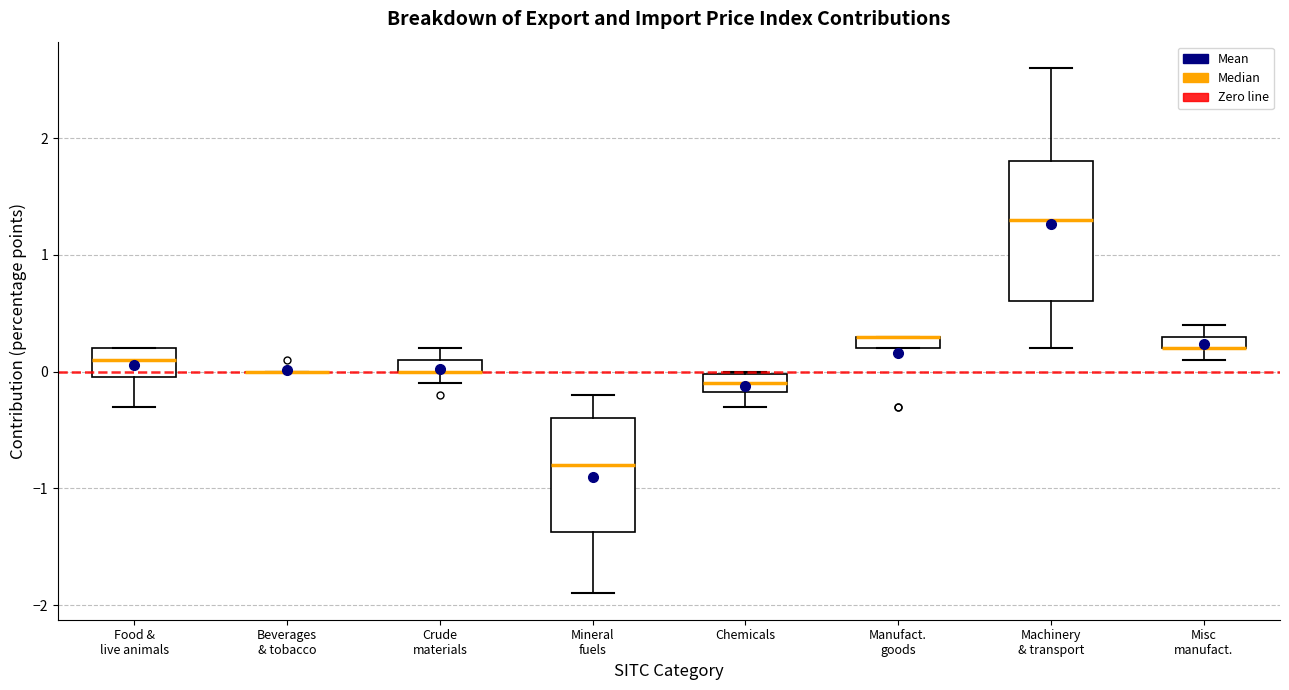

Comparing the boxes themselves (not the whiskers), which one is the tallest?

Machinery & transport